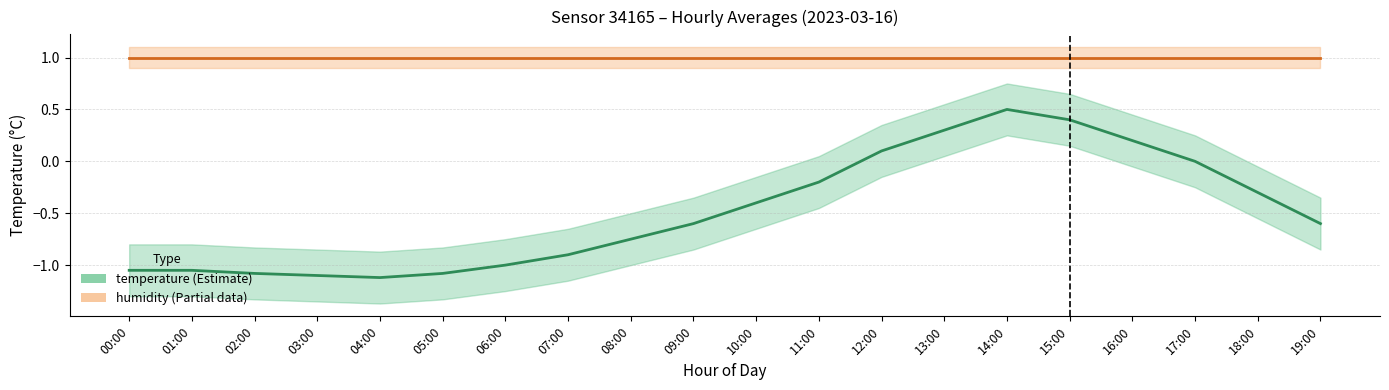

What is the smallest value displayed?

-1.1